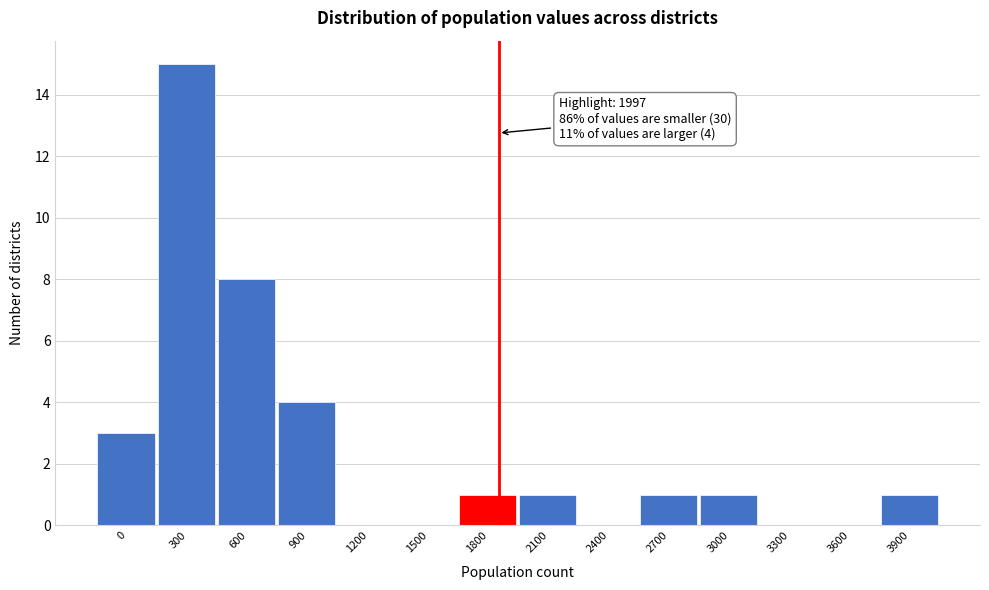

Reading right to left, transcribe all the data shown in this chart.

3900=1	3600=0	3300=0	3000=1	2700=1	2400=0	2100=1	1800=1	1500=0	1200=0	900=4	600=8	300=15	0=3